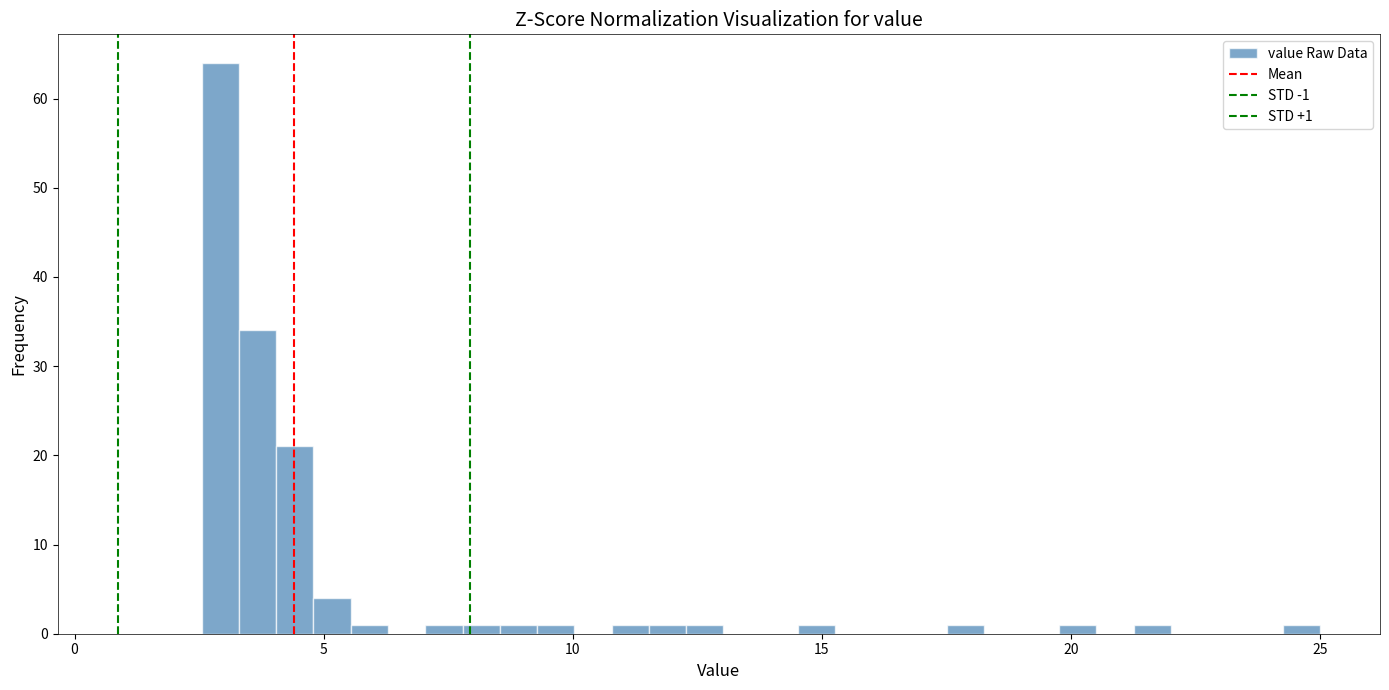

Around what value on the x-axis is the tallest bar? Give the approximate position of its centre, as read against the axis.

3.0